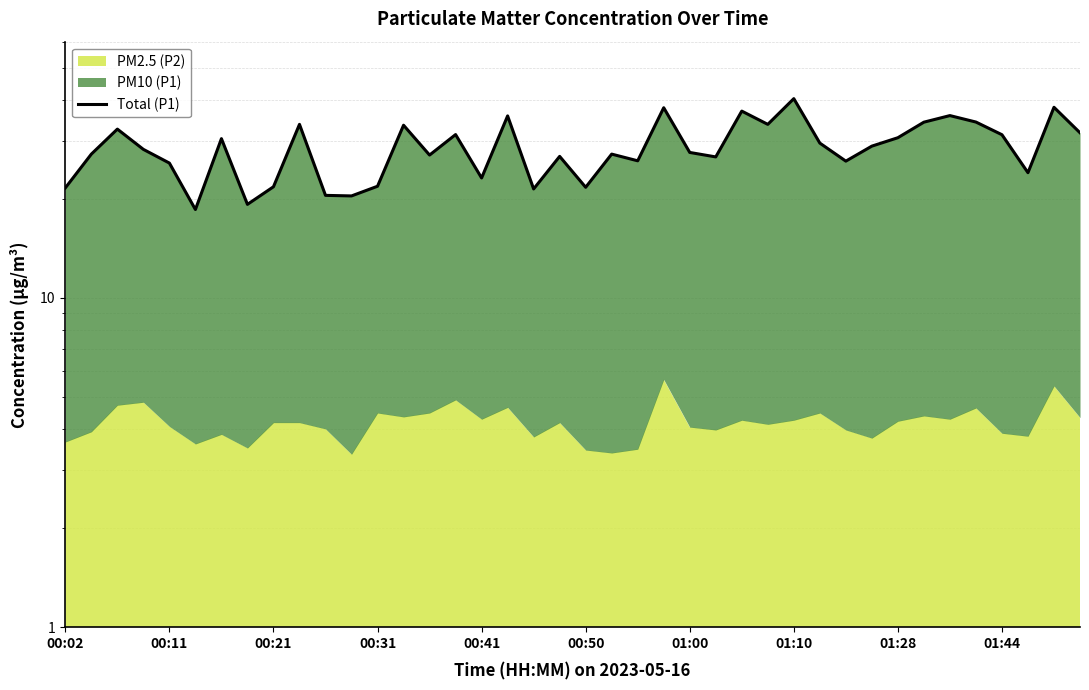

How many points are lower than both their immediate neighbors (excluding endpoints)?

12